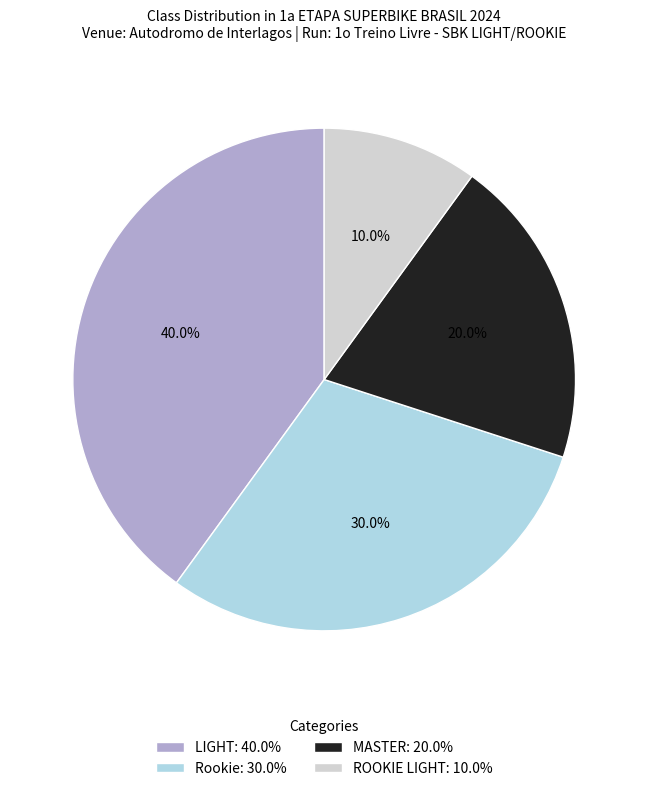

Do MASTER and ROOKIE LIGHT together represent more than half of the pie?

No